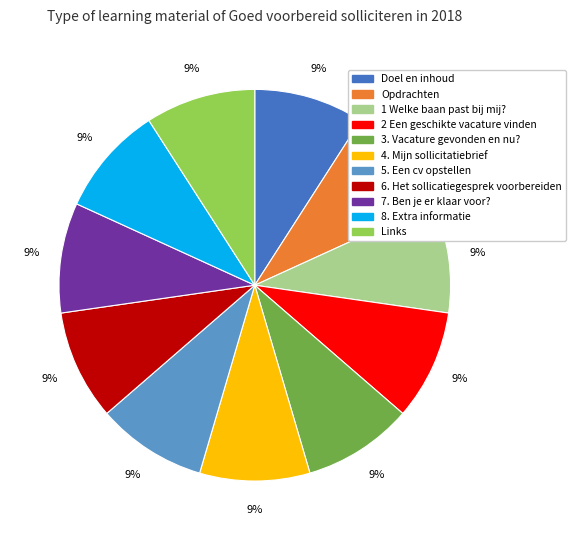

To the nearest percent, what percentage of the pie is 5. Een cv opstellen?

9%